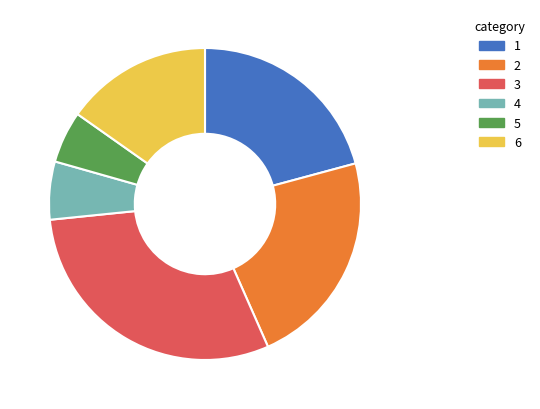

Is there a majority slice in this chart?

No